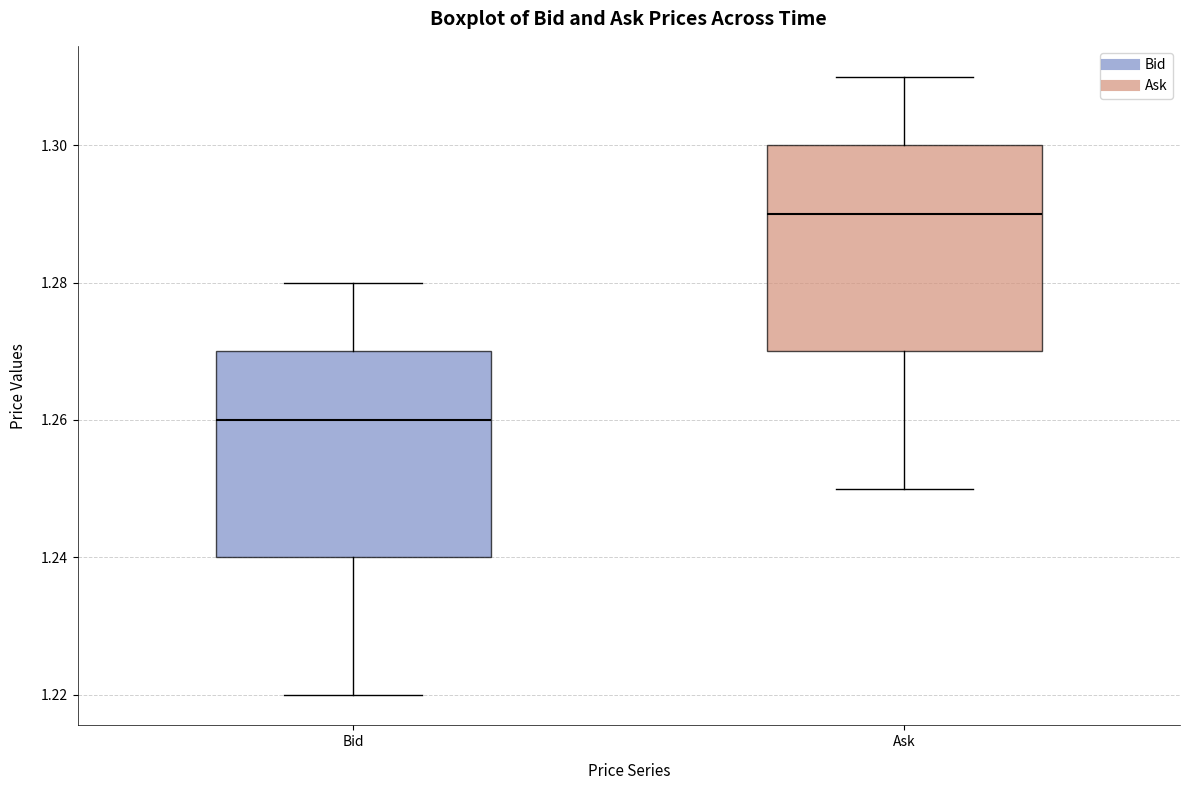

Reading left to right, transcribe this box plot: for each box, give where its median line is, the range the box spans, and where its two whiskers end, as read against the y-axis. The values are not printed on the chart, so give them approximately, as read against the axis.

Bid: median 1.26, box 1.24 to 1.27, whiskers 1.22 to 1.28
Ask: median 1.29, box 1.27 to 1.30, whiskers 1.25 to 1.31